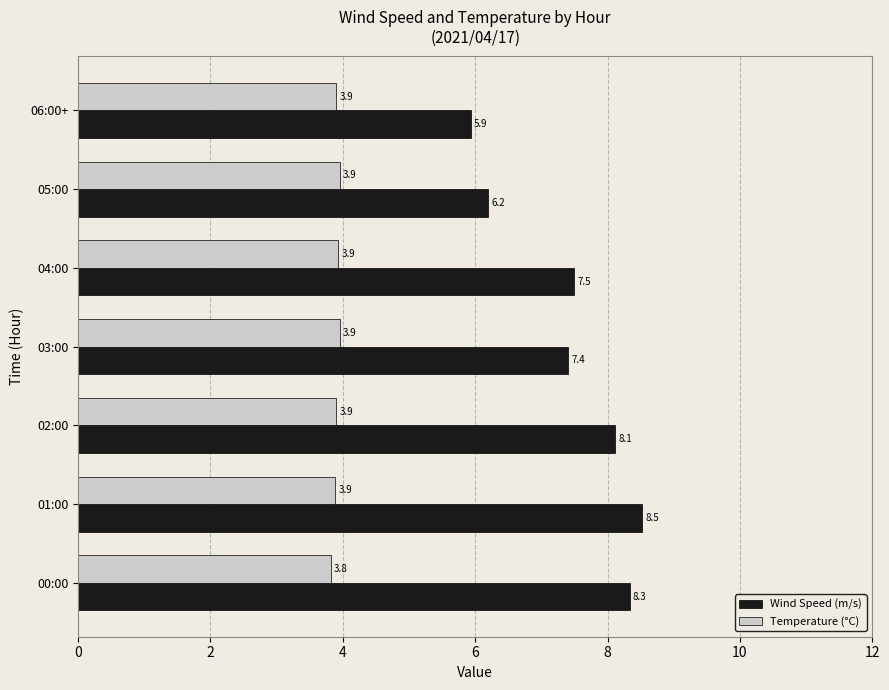

What is the difference between the maximum and minimum values in the Wind Speed (m/s) series?

2.6